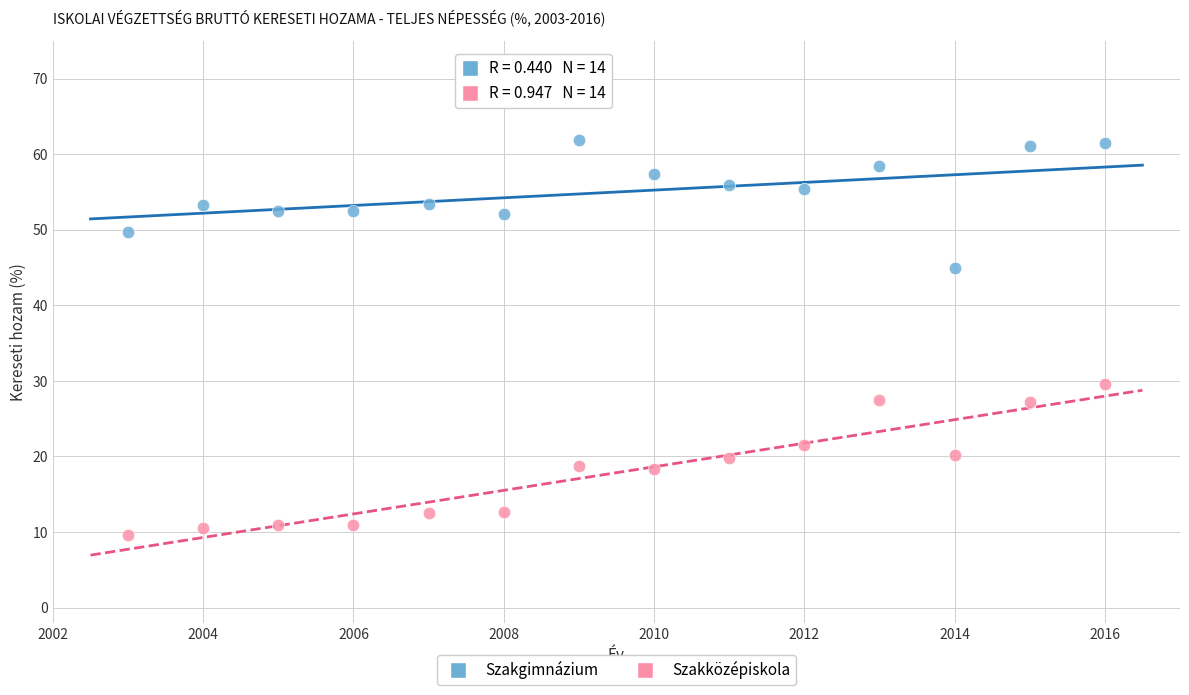

Which series contains the lowest Y value?

Szakközépiskola